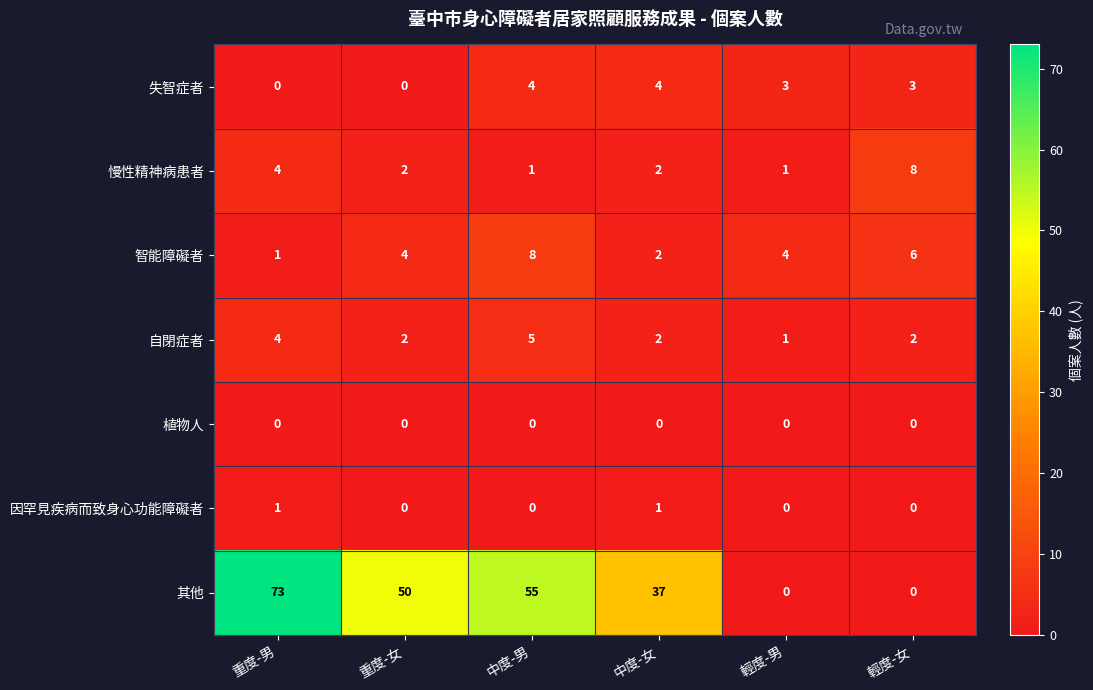

What is the sum of the 自閉症者 values at 輕度-男 and 中度-男?

6